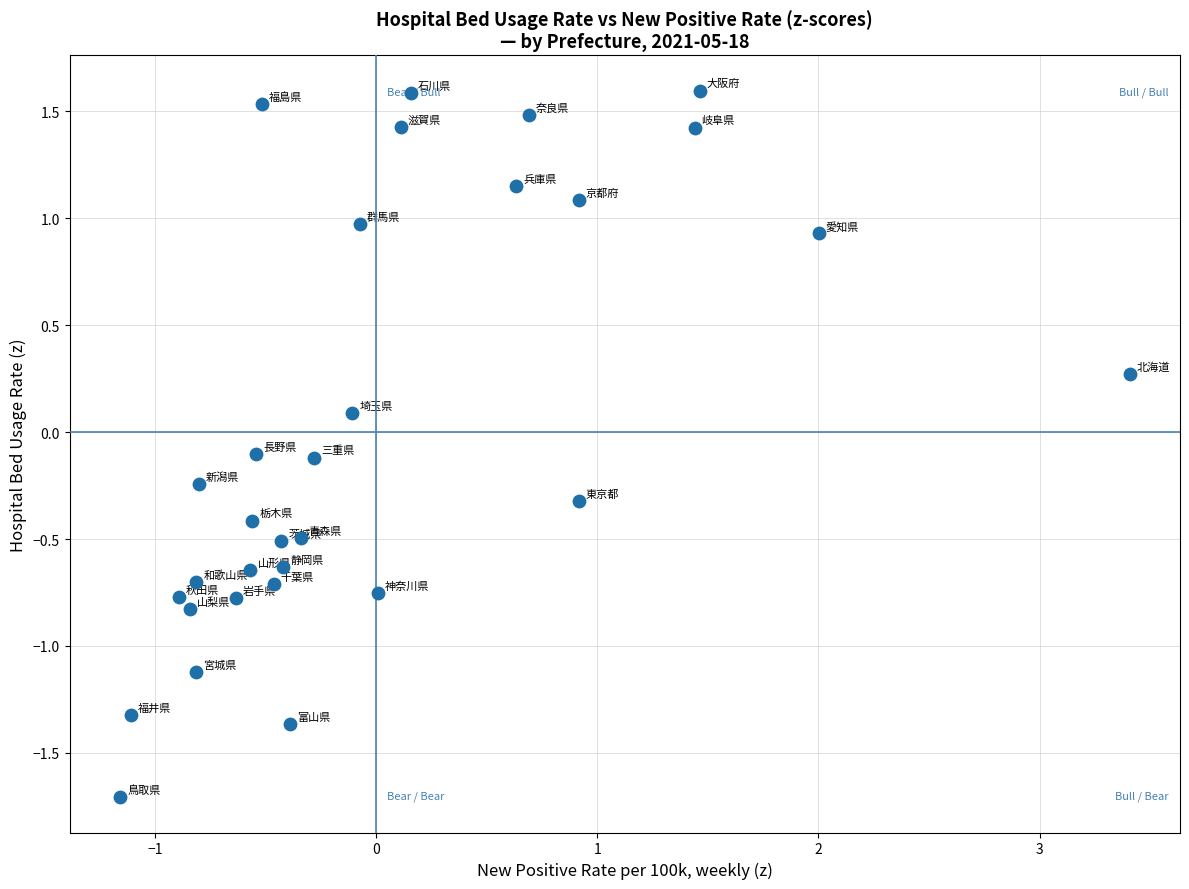

What is the range of X values (max minus min)?

4.6